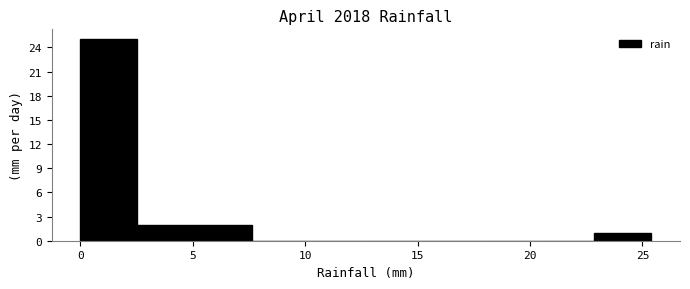

Over which range of the x-axis is the bar tallest?

0.0 to 2.5